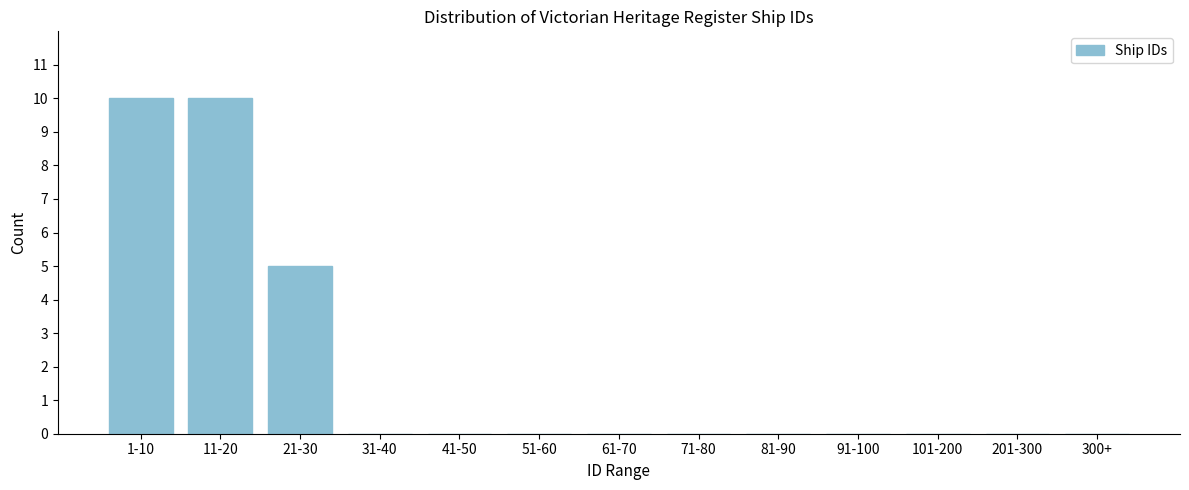

Reading left to right, list all the values displayed in this chart.

1-10=10	11-20=10	21-30=5	31-40=0	41-50=0	51-60=0	61-70=0	71-80=0	81-90=0	91-100=0	101-200=0	201-300=0	300+=0